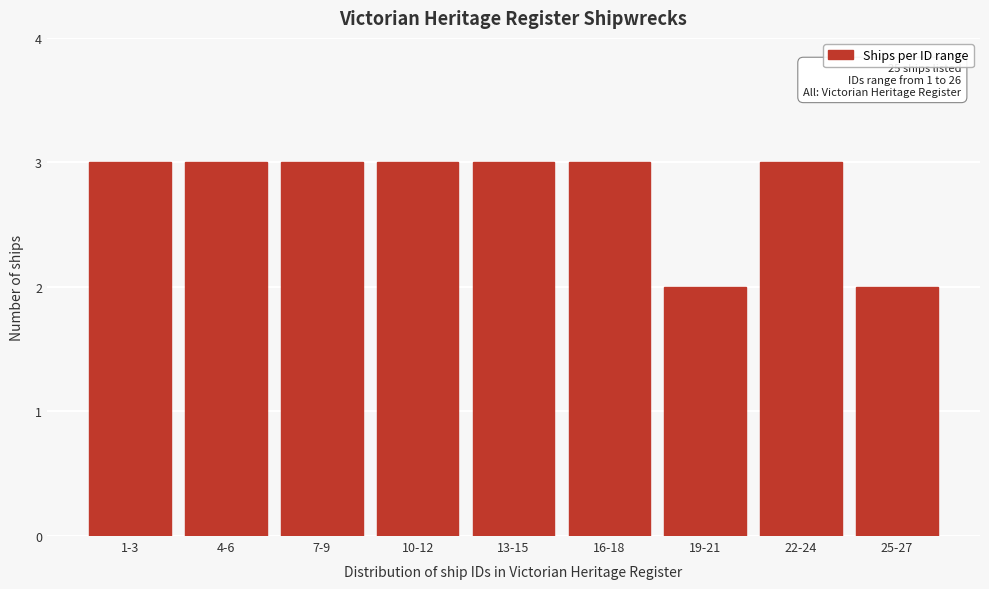

Reading left to right, extract all data points from this chart.

1-3=3	4-6=3	7-9=3	10-12=3	13-15=3	16-18=3	19-21=2	22-24=3	25-27=2